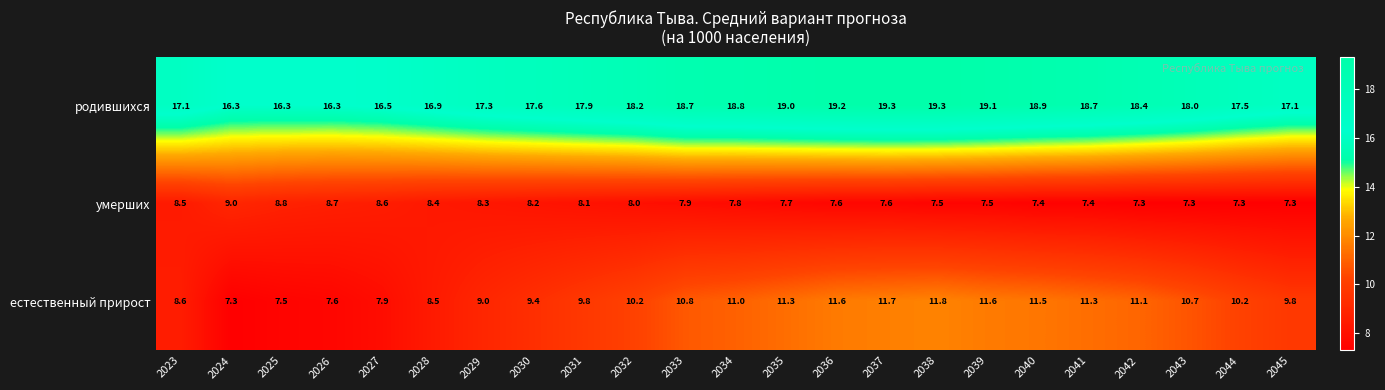

Where does the родившихся series first go above 18?

2032